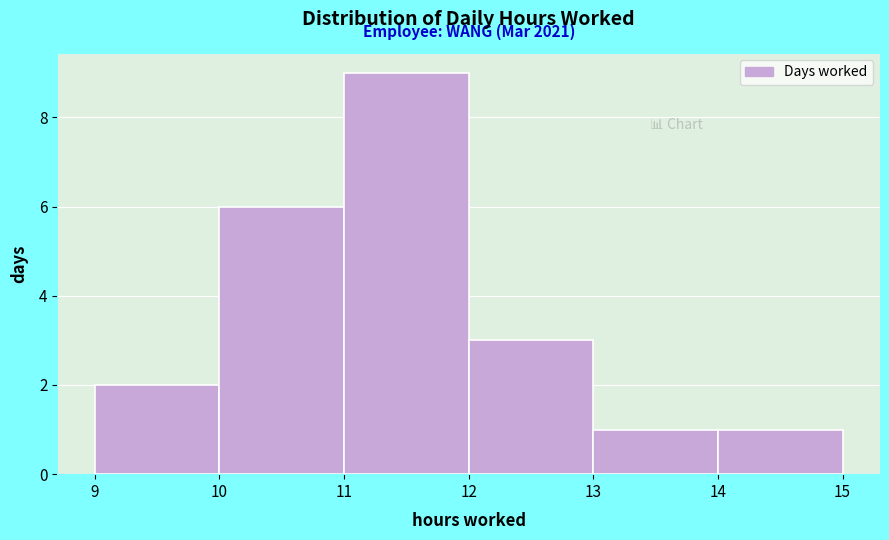

Over which range of the x-axis is the bar tallest?

11 to 12